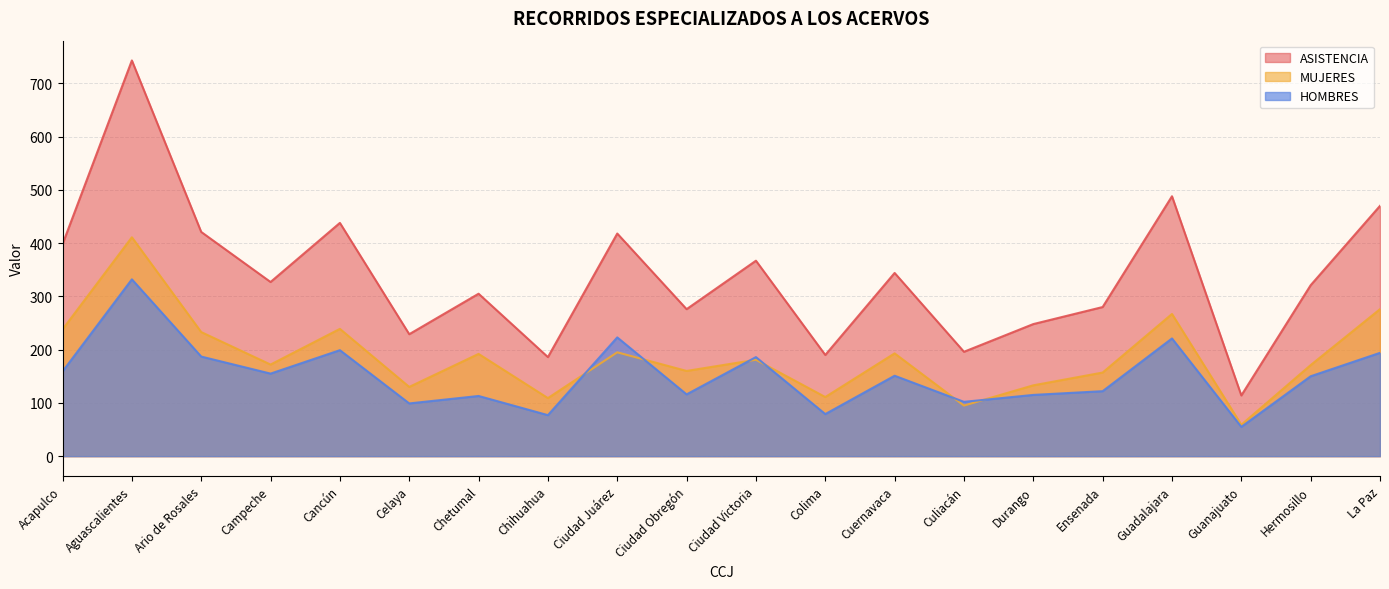

What is the maximum value shown in the chart?

743